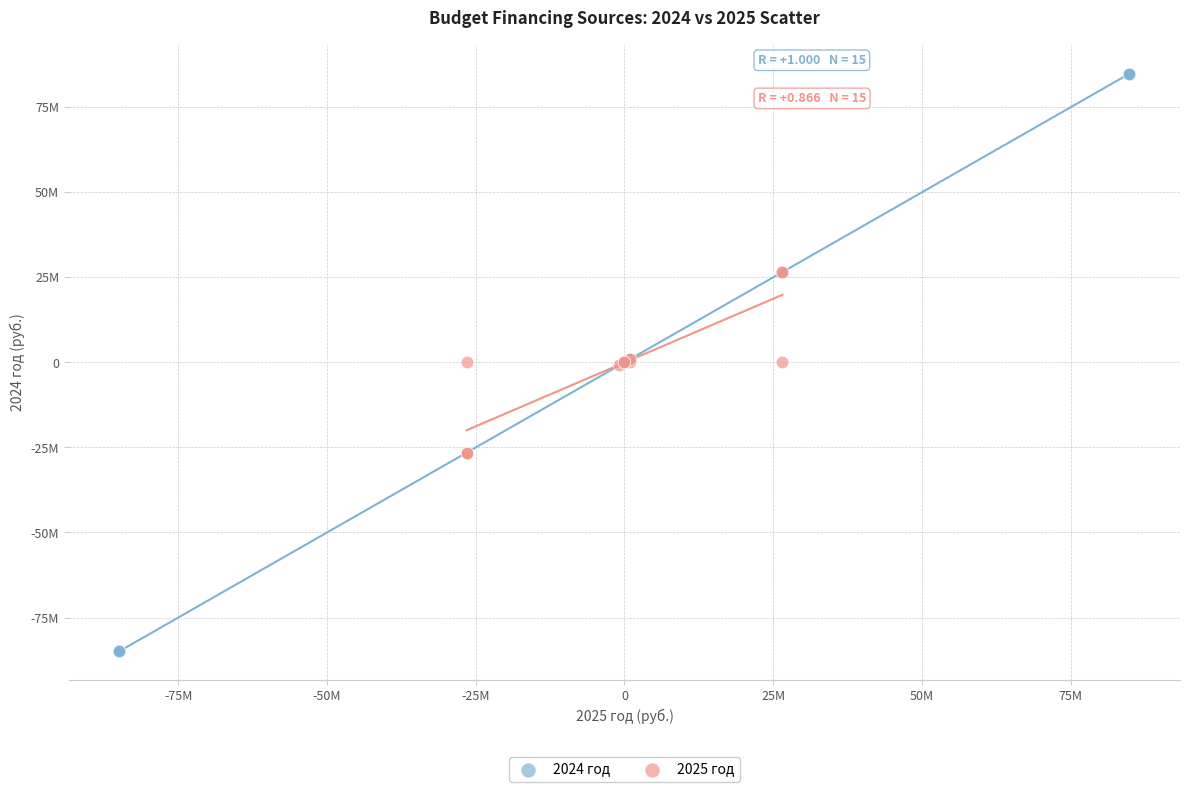

What are all the series names shown in the legend?

2024 год, 2025 год